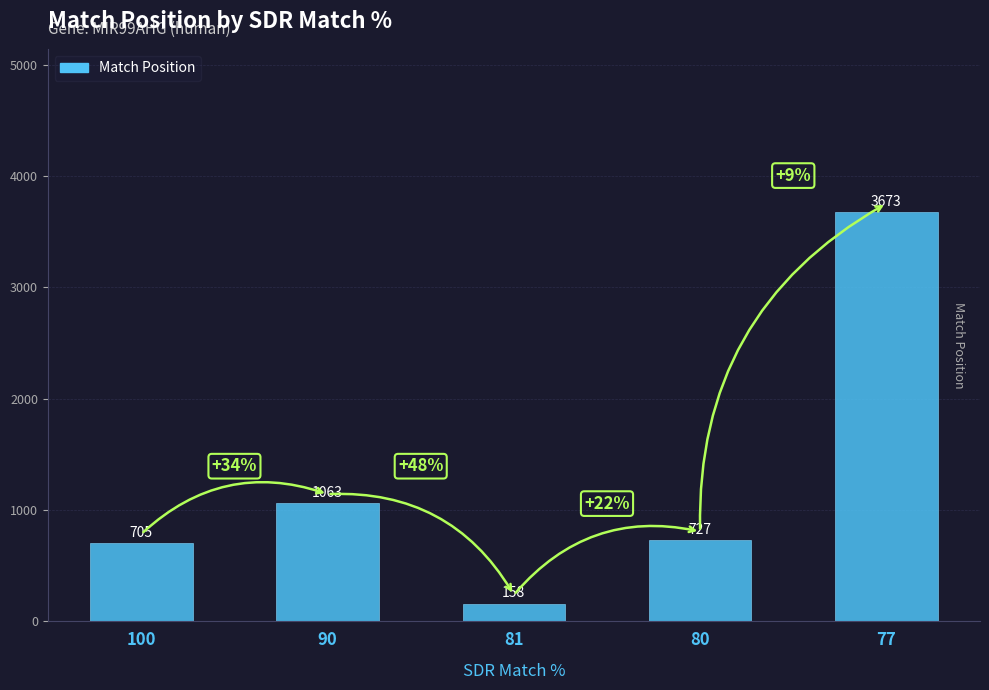

True or false: the data shows 158 at 81.

True